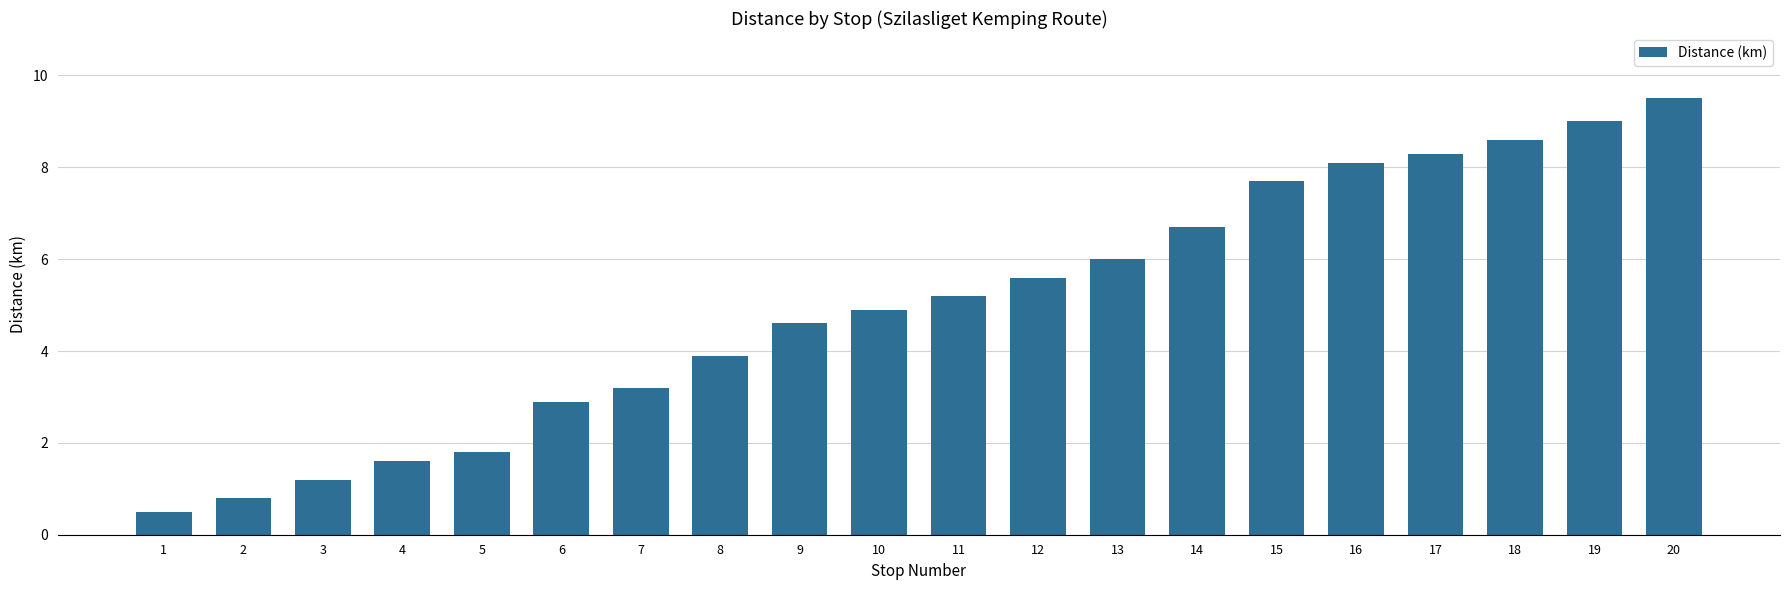

What is the difference between the values at 2 and 15?

6.9